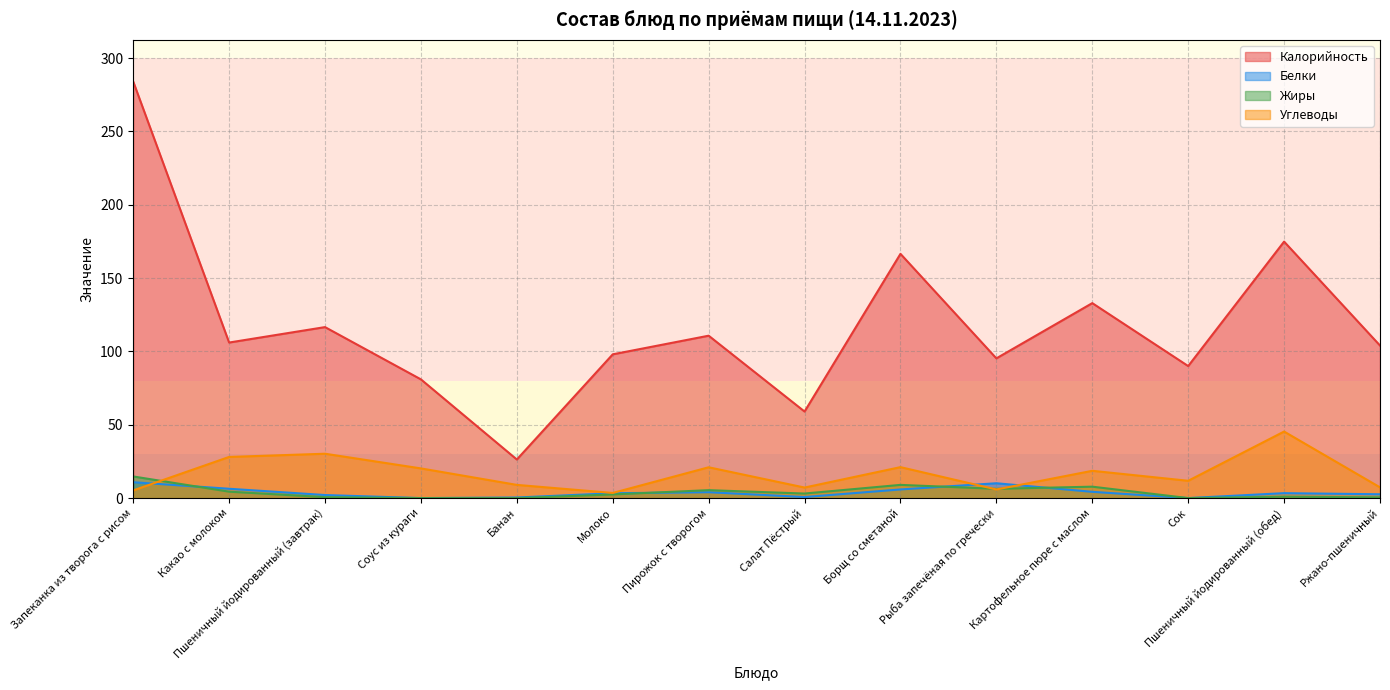

What is the maximum value for Углеводы?

45.4